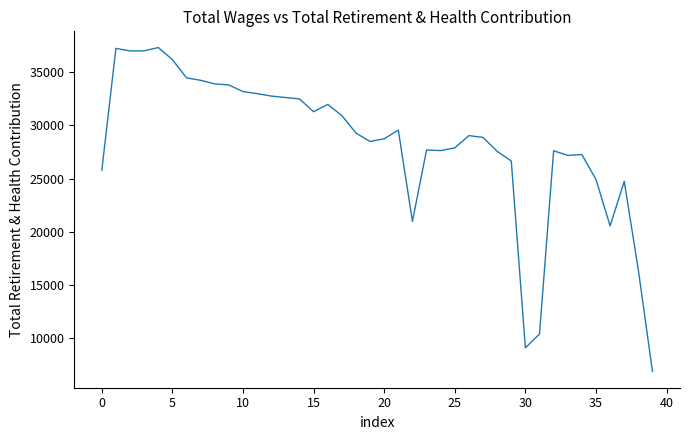

What is the greatest value displayed?

37306